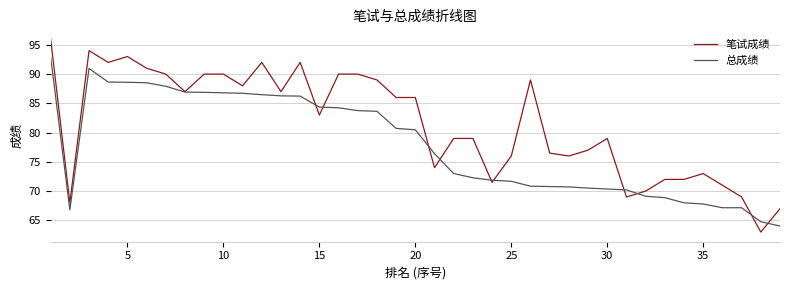

True or false: 总成绩 and 笔试成绩 cross at least once.

True